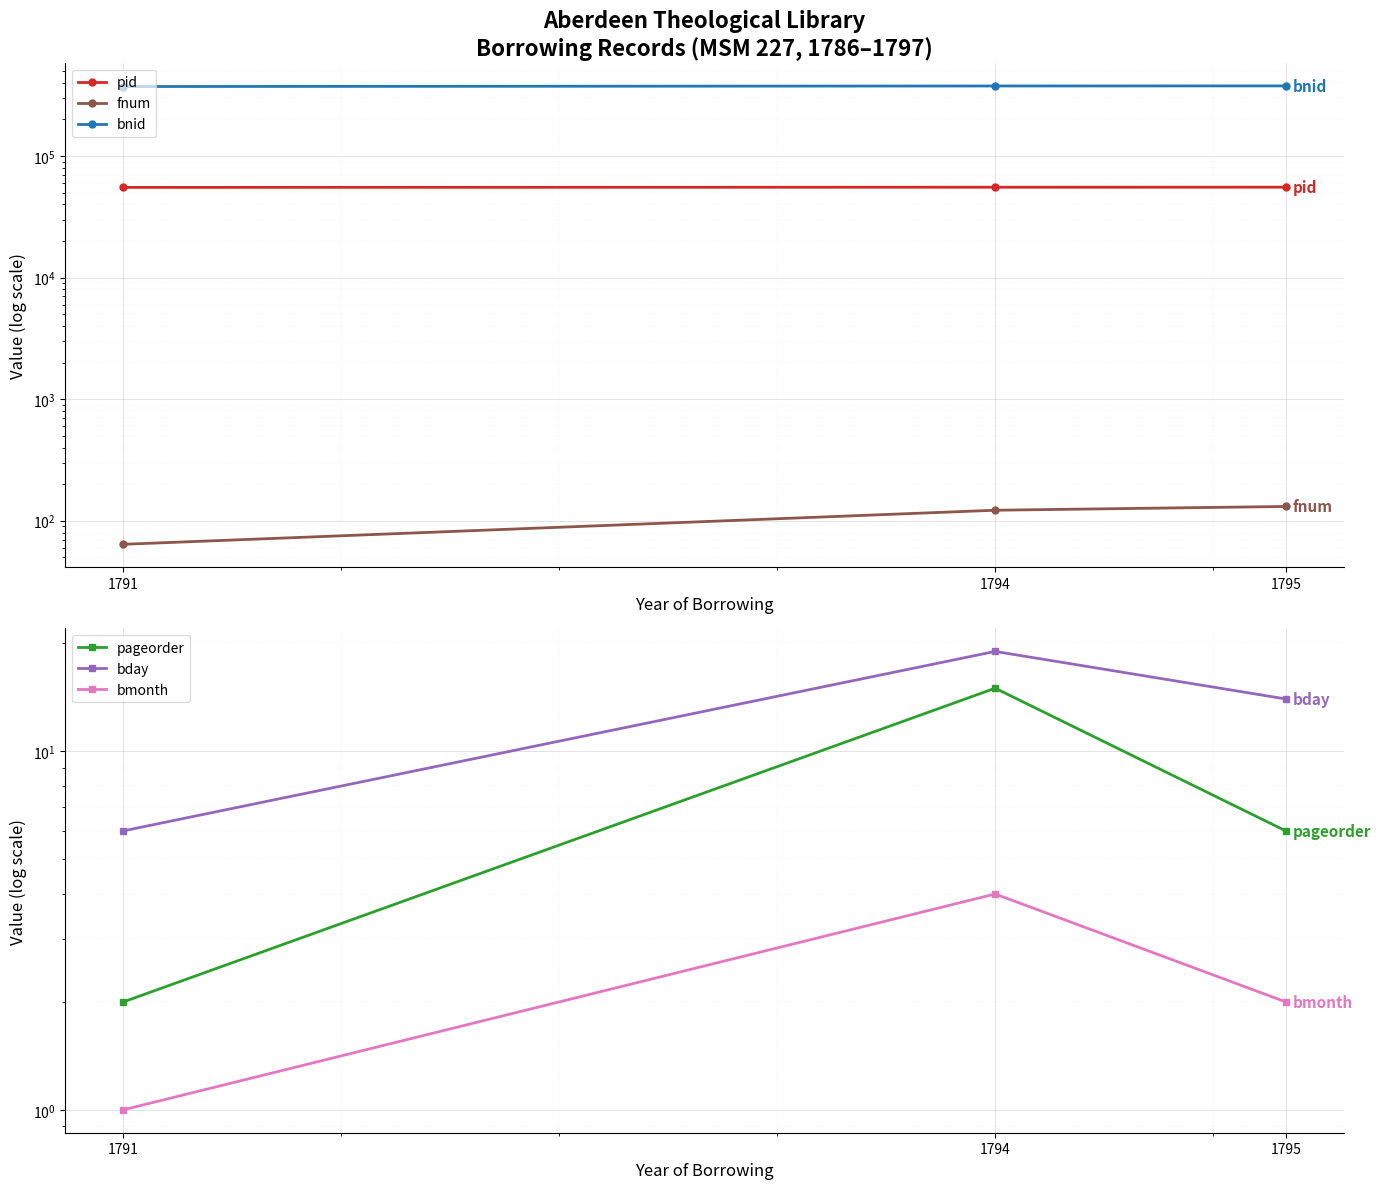

What is the greatest value displayed?

377345